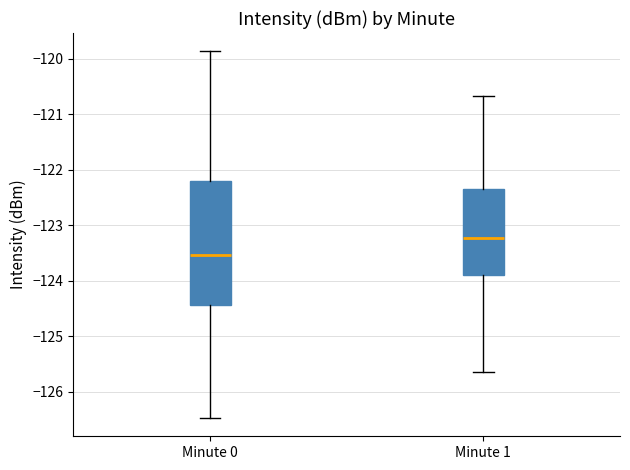

Reading left to right, transcribe this box plot: for each box, give where its median line is, the range the box spans, and where its two whiskers end, as read against the y-axis. The values are not printed on the chart, so give them approximately, as read against the axis.

Minute 0: median -123.5, box -124.4 to -122.2, whiskers -126.5 to -119.9
Minute 1: median -123.2, box -123.9 to -122.3, whiskers -125.6 to -120.7